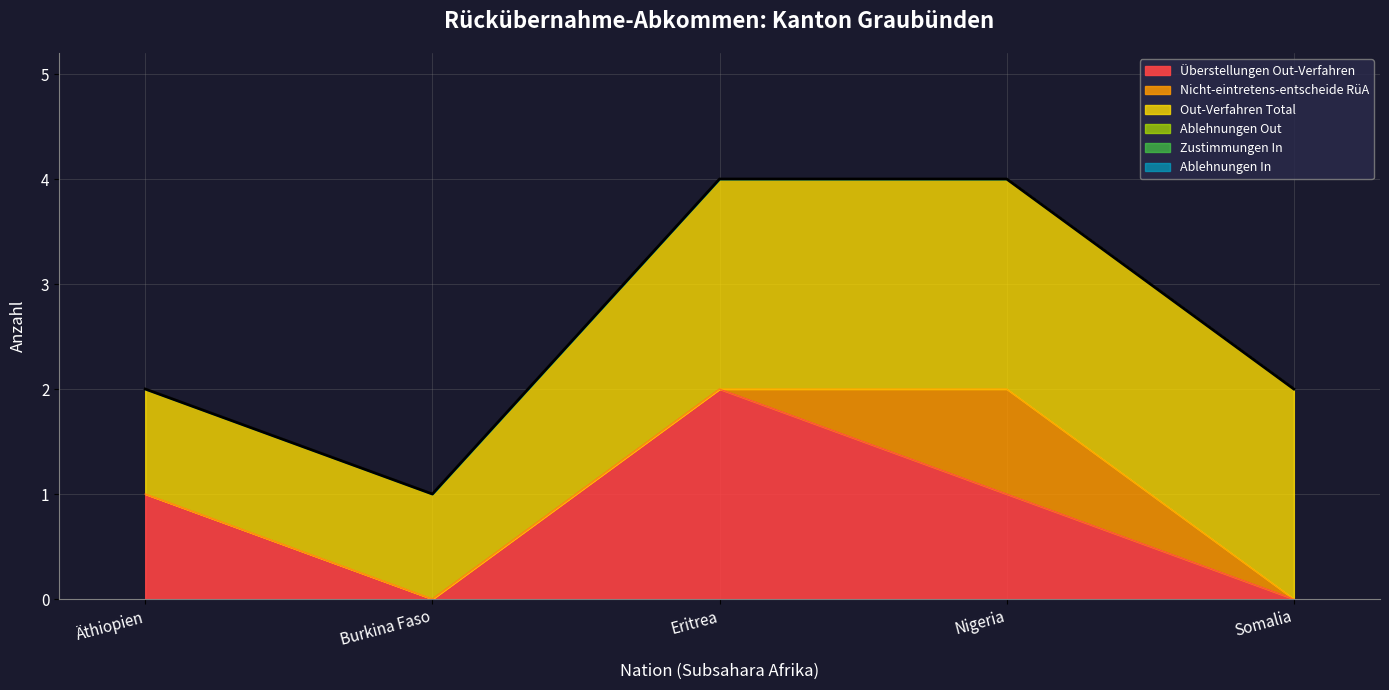

Count the values in the range 2 to 4.

4